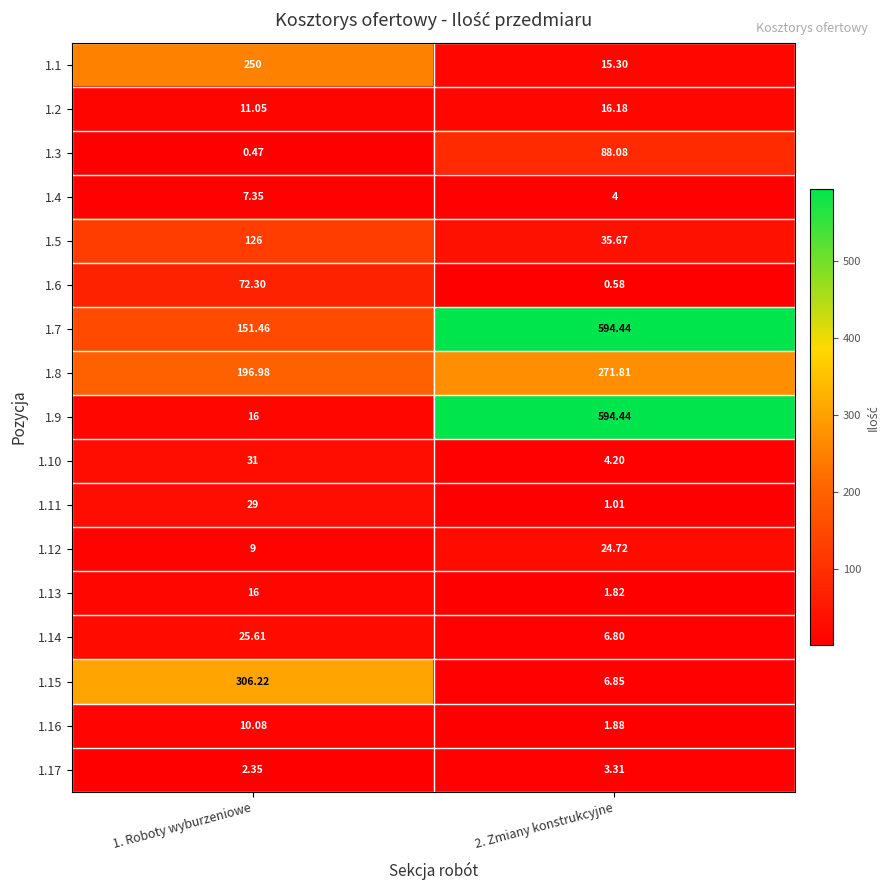

Is the value of 1.10 at 2. Zmiany konstrukcyjne greater than the value of 1.12 at 1. Roboty wyburzeniowe?

No